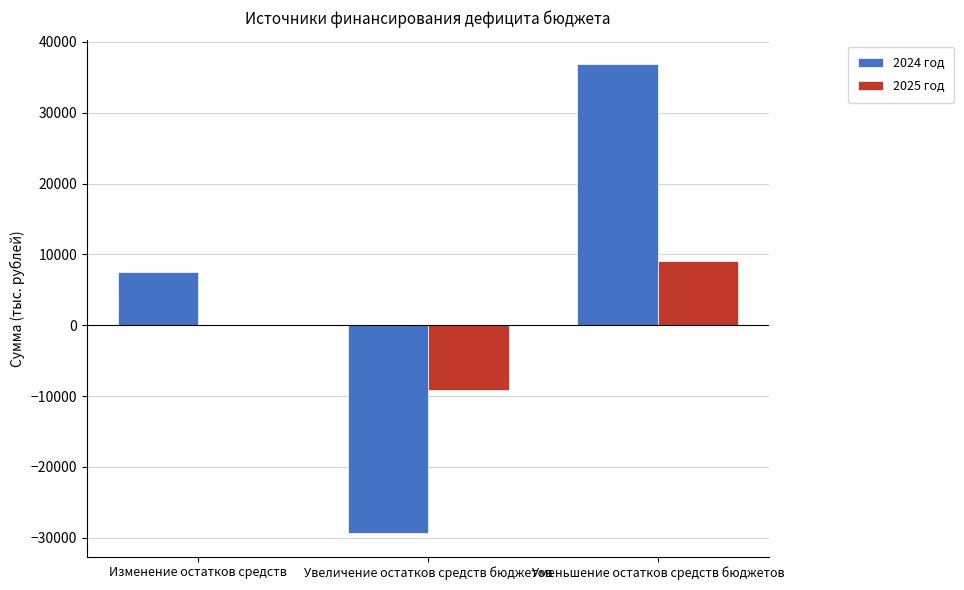

Between Изменение остатков средств and Уменьшение остатков средств бюджетов, which series saw the biggest shift?

2024 год